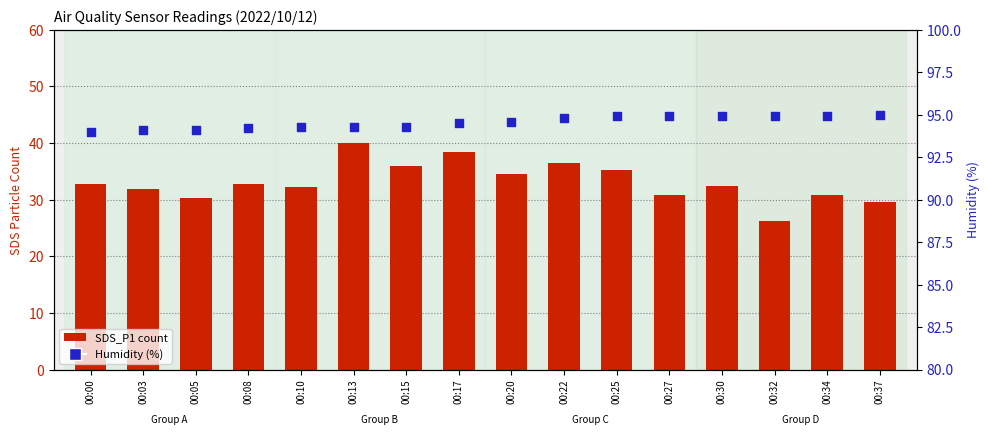

What are all the series names shown in the legend?

SDS_P1 count, Humidity (%)